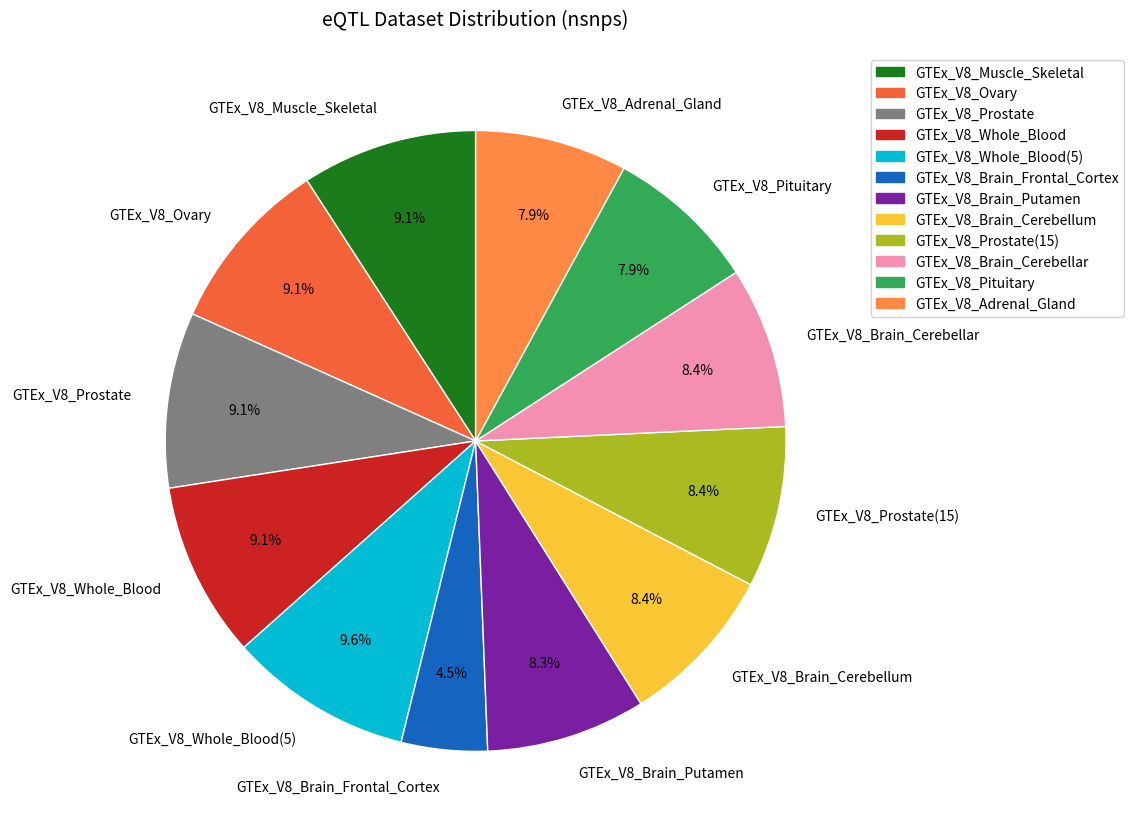

How much of the chart is everything except GTEx_V8_Ovary?

90.9%